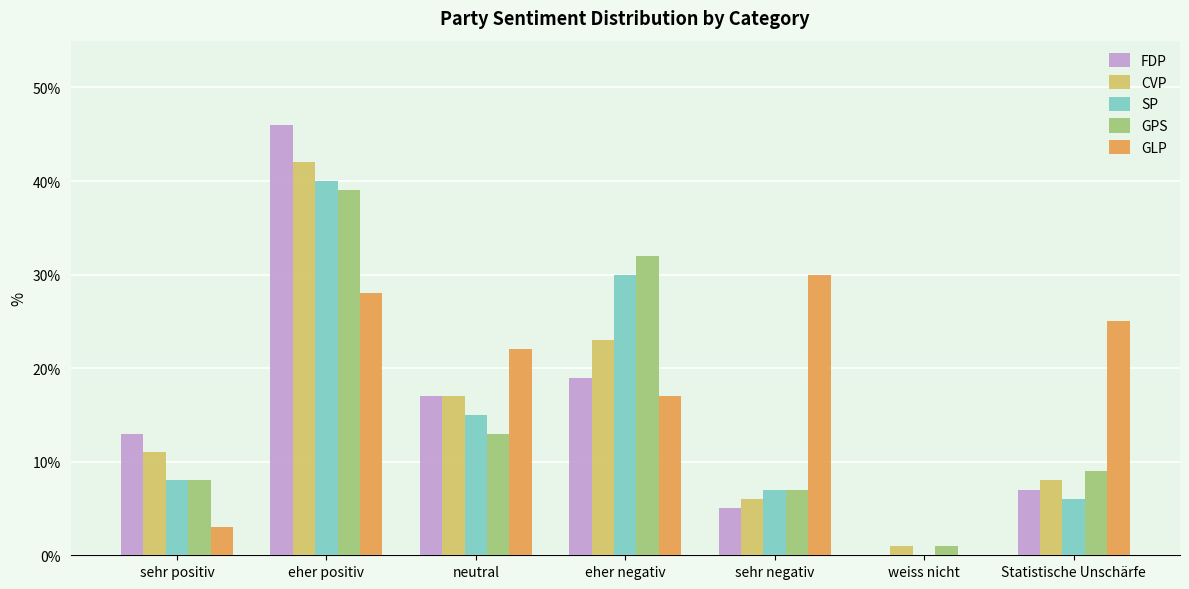

How many groups of bars are there?

7